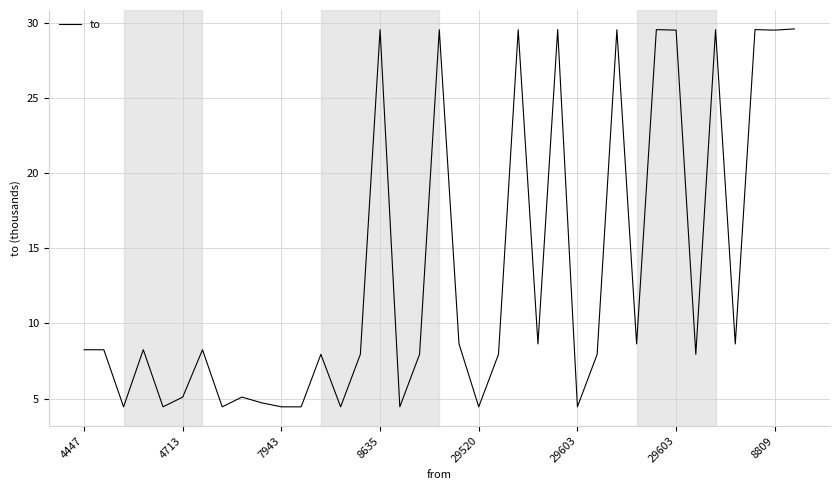

Is this an area chart (filled region under the line)?

No